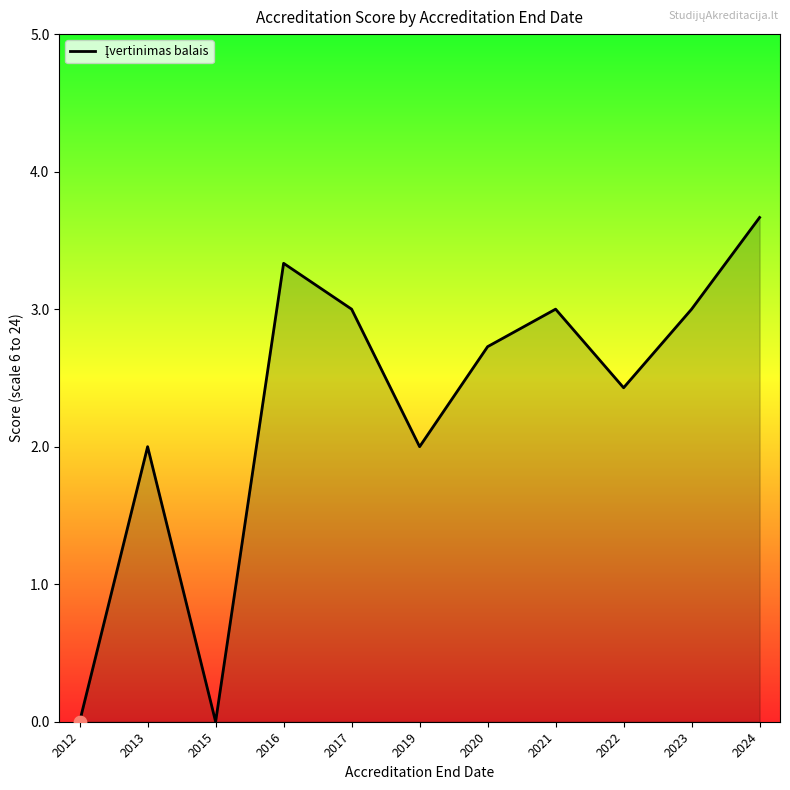

What is the ratio of the value at 2022 to the value at 2023?

0.8